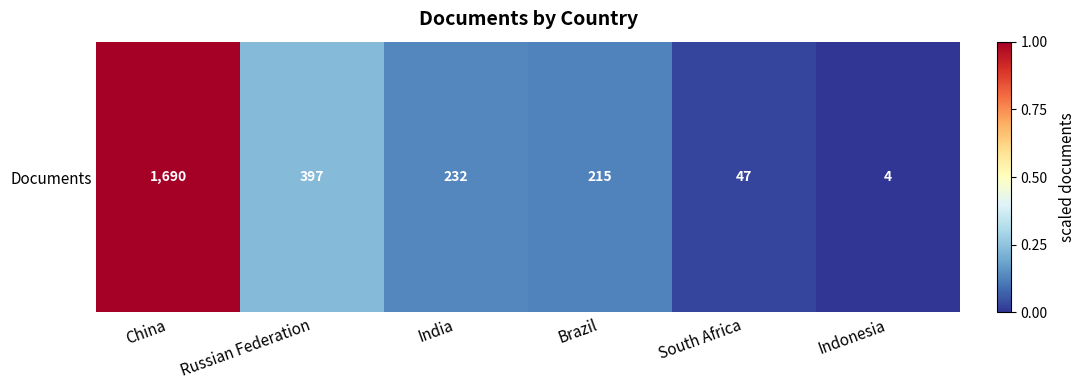

True or false: the data shows 0.1 at India.

True